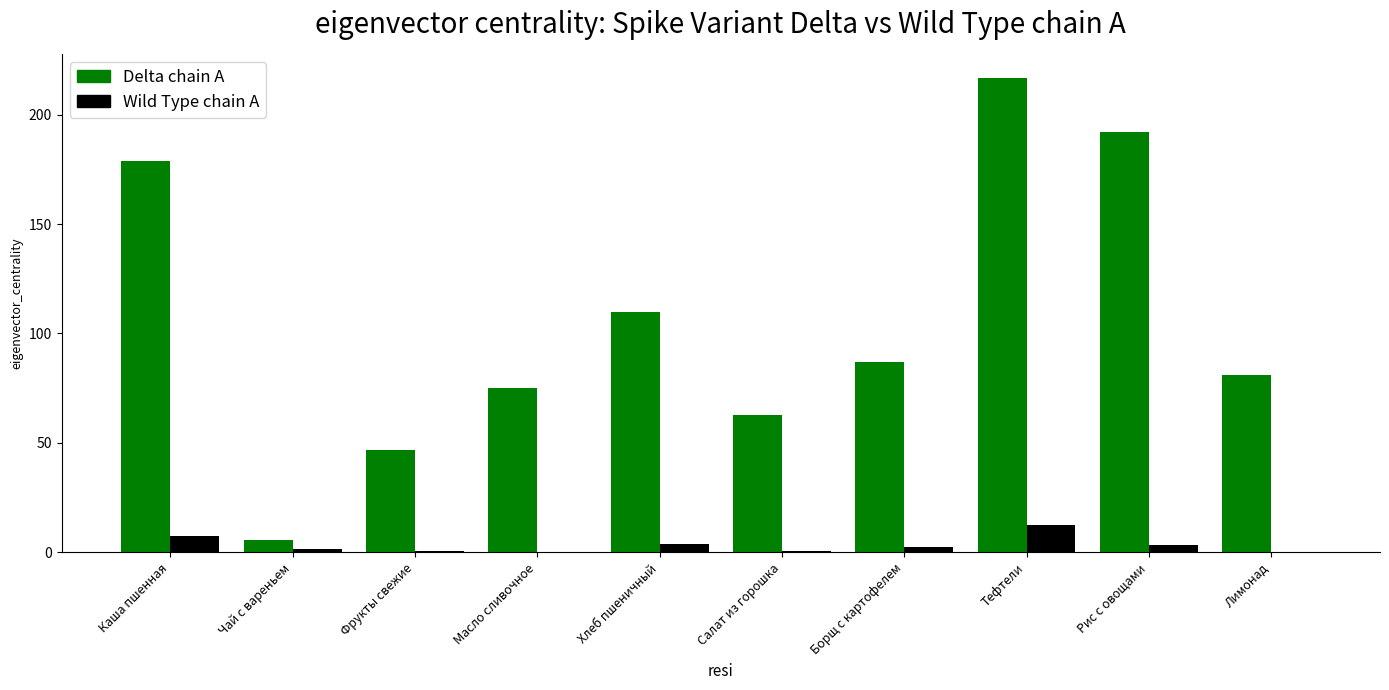

What is the difference between the Delta chain A values at Салат из горошка and Чай с вареньем?

57.0